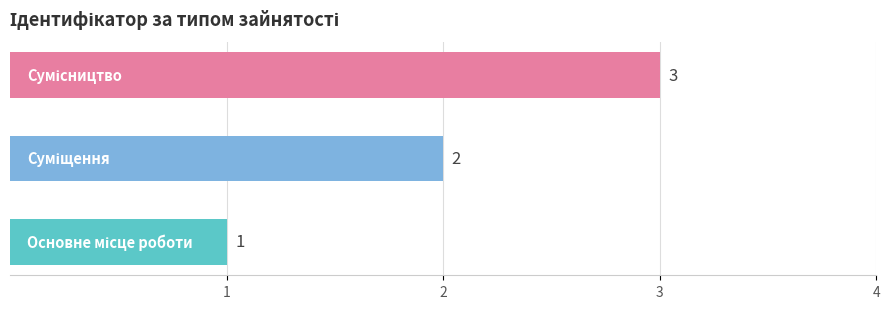

How many bars are there in total?

3